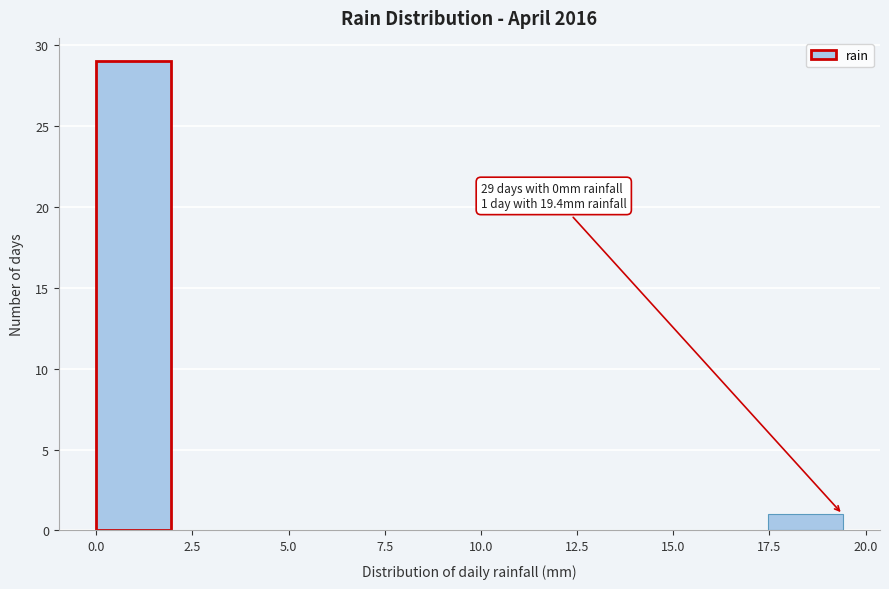

Around what value on the x-axis is the tallest bar? Give the approximate position of its centre, as read against the axis.

1.0